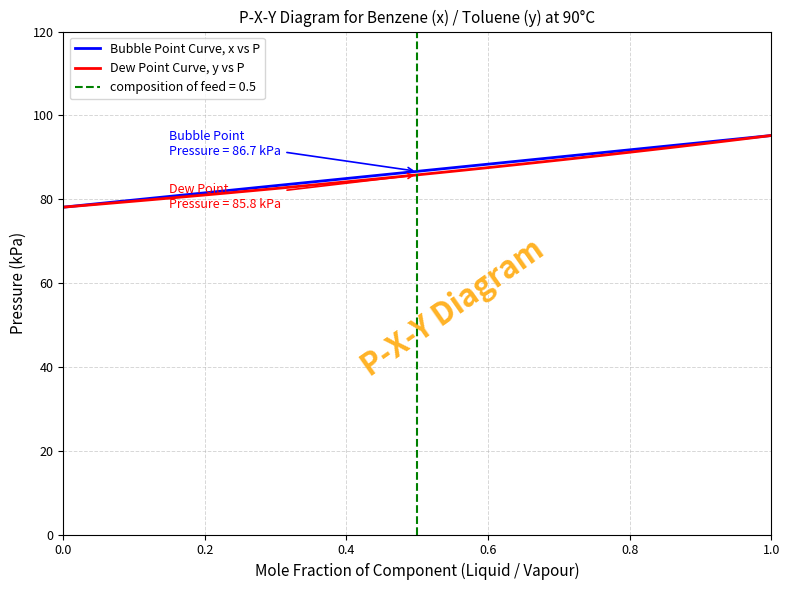

What is the maximum value for Dew Point Curve, y vs P?

95.2